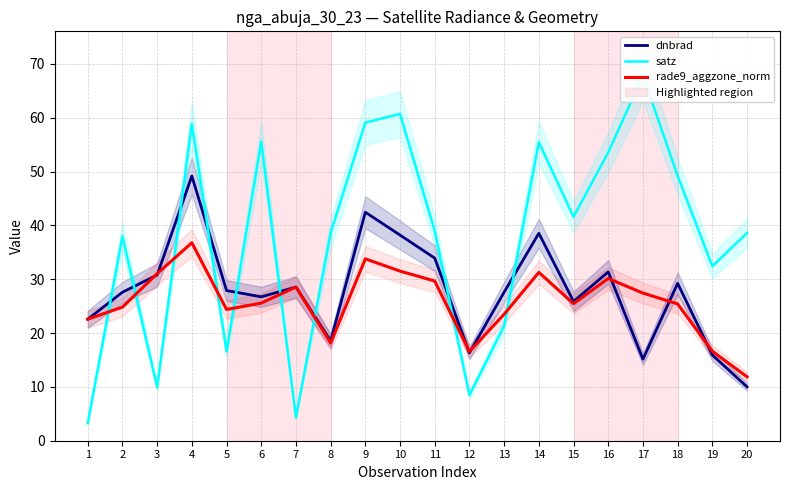

What is the difference between the satz values at 16 and 9?

5.5